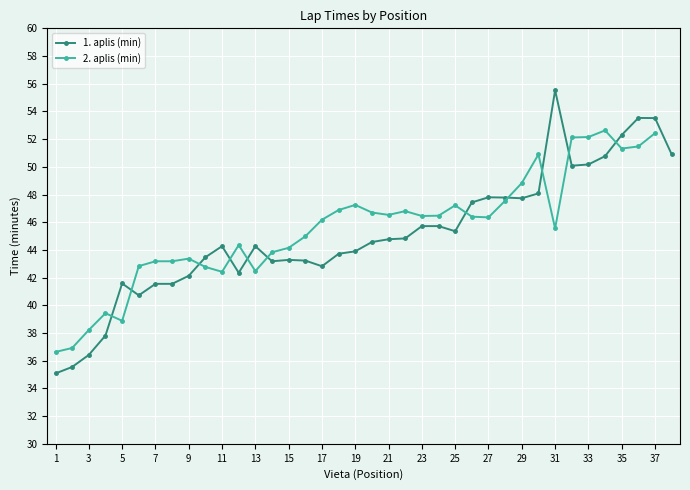

Where does the 1. aplis (min) series first go above 44?

11